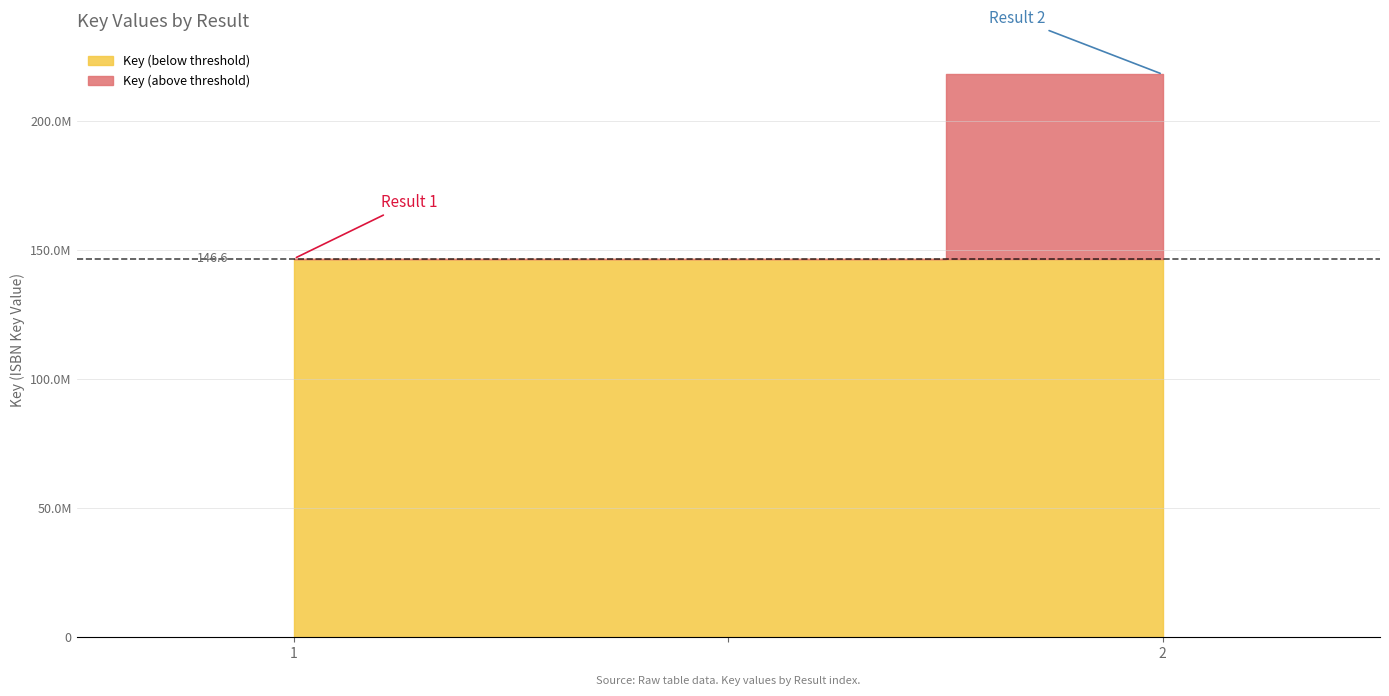

Does the chart have visible grid lines?

Yes